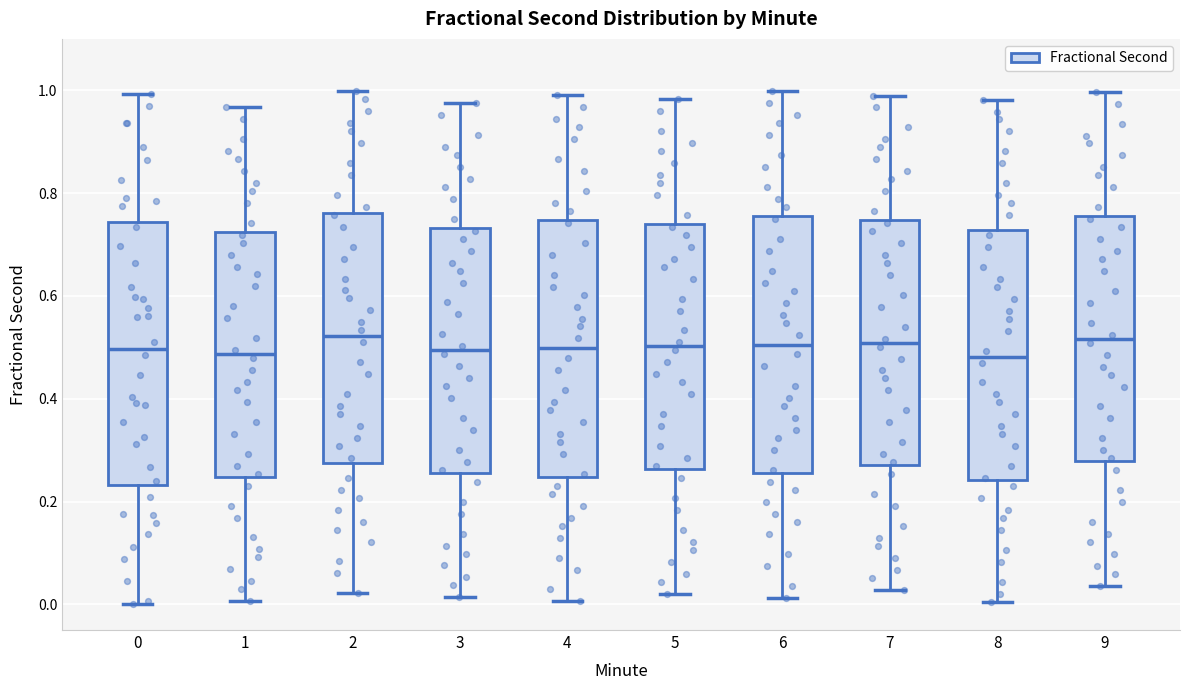

Reading left to right, read every box against the y-axis: the position of its median line, the range the box covers, and the ends of its whiskers. The values are not printed on the chart, so give them approximately, as read against the axis.

0: median 0.50, box 0.24 to 0.74, whiskers 0.00 to 1.00
1: median 0.48, box 0.24 to 0.72, whiskers 0.00 to 0.96
2: median 0.52, box 0.28 to 0.76, whiskers 0.02 to 1.00
3: median 0.50, box 0.26 to 0.74, whiskers 0.02 to 0.98
4: median 0.50, box 0.24 to 0.74, whiskers 0.00 to 1.00
5: median 0.50, box 0.26 to 0.74, whiskers 0.02 to 0.98
6: median 0.50, box 0.26 to 0.76, whiskers 0.02 to 1.00
7: median 0.50, box 0.28 to 0.74, whiskers 0.02 to 0.98
8: median 0.48, box 0.24 to 0.72, whiskers 0.00 to 0.98
9: median 0.52, box 0.28 to 0.76, whiskers 0.04 to 1.00